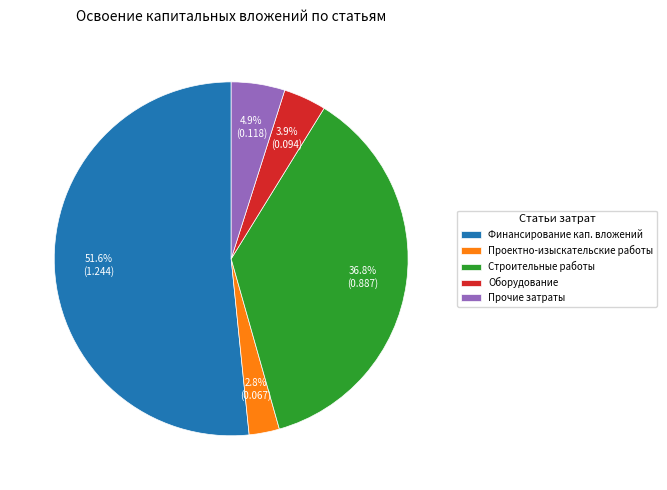

Which category accounts for the majority?

Финансирование кап. вложений